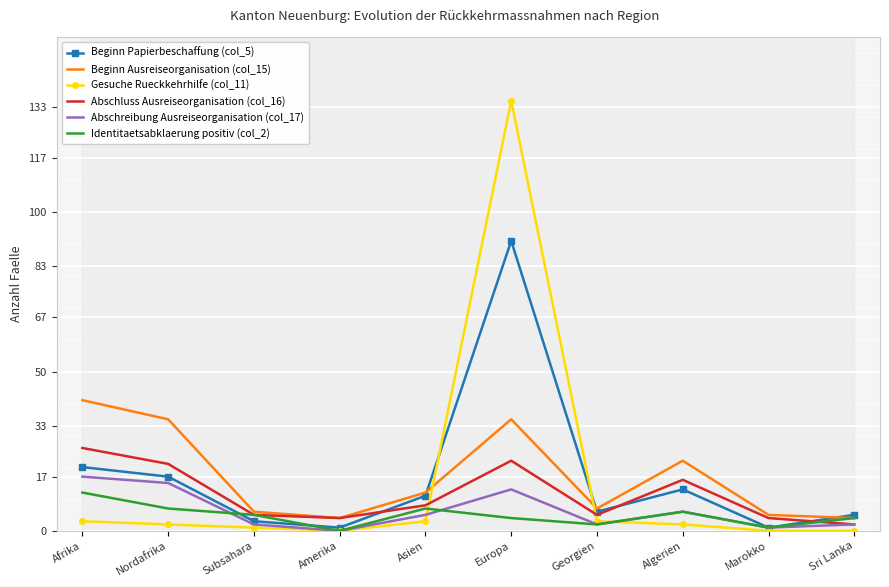

Which category has the highest value in the Abschluss Ausreiseorganisation (col_16) series?

Afrika